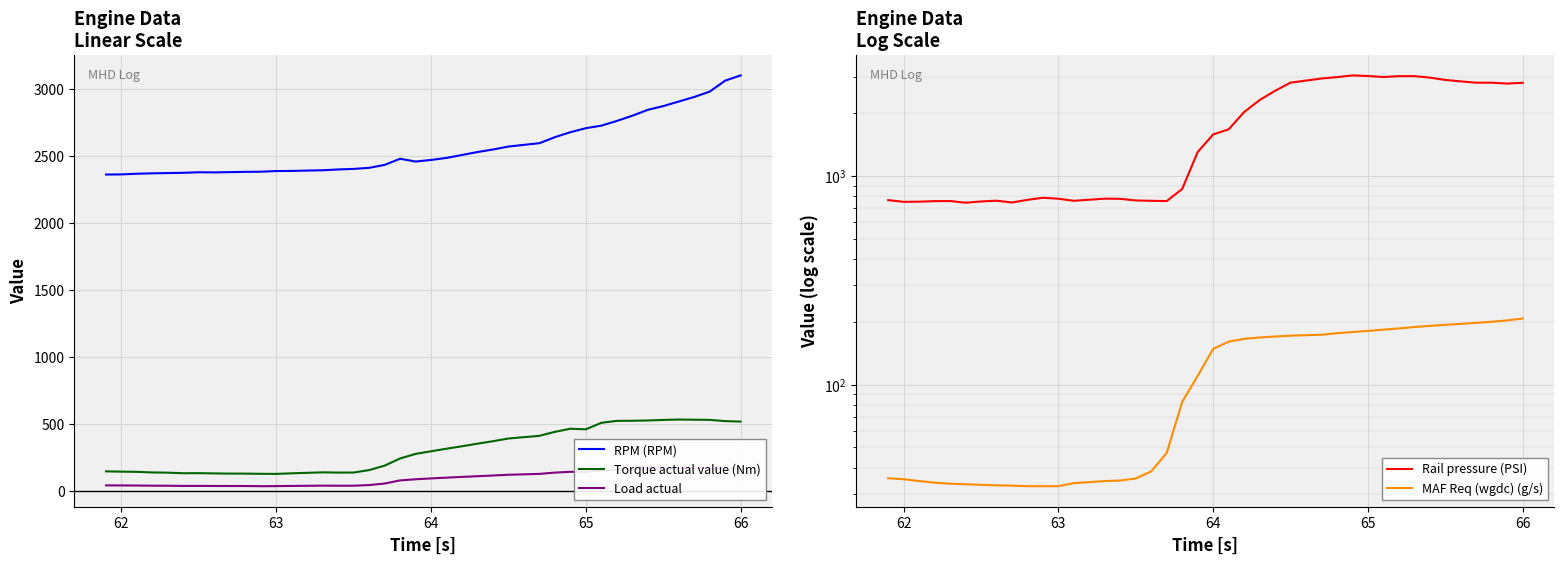

True or false: RPM (RPM) and Torque actual value (Nm) cross at least once.

False